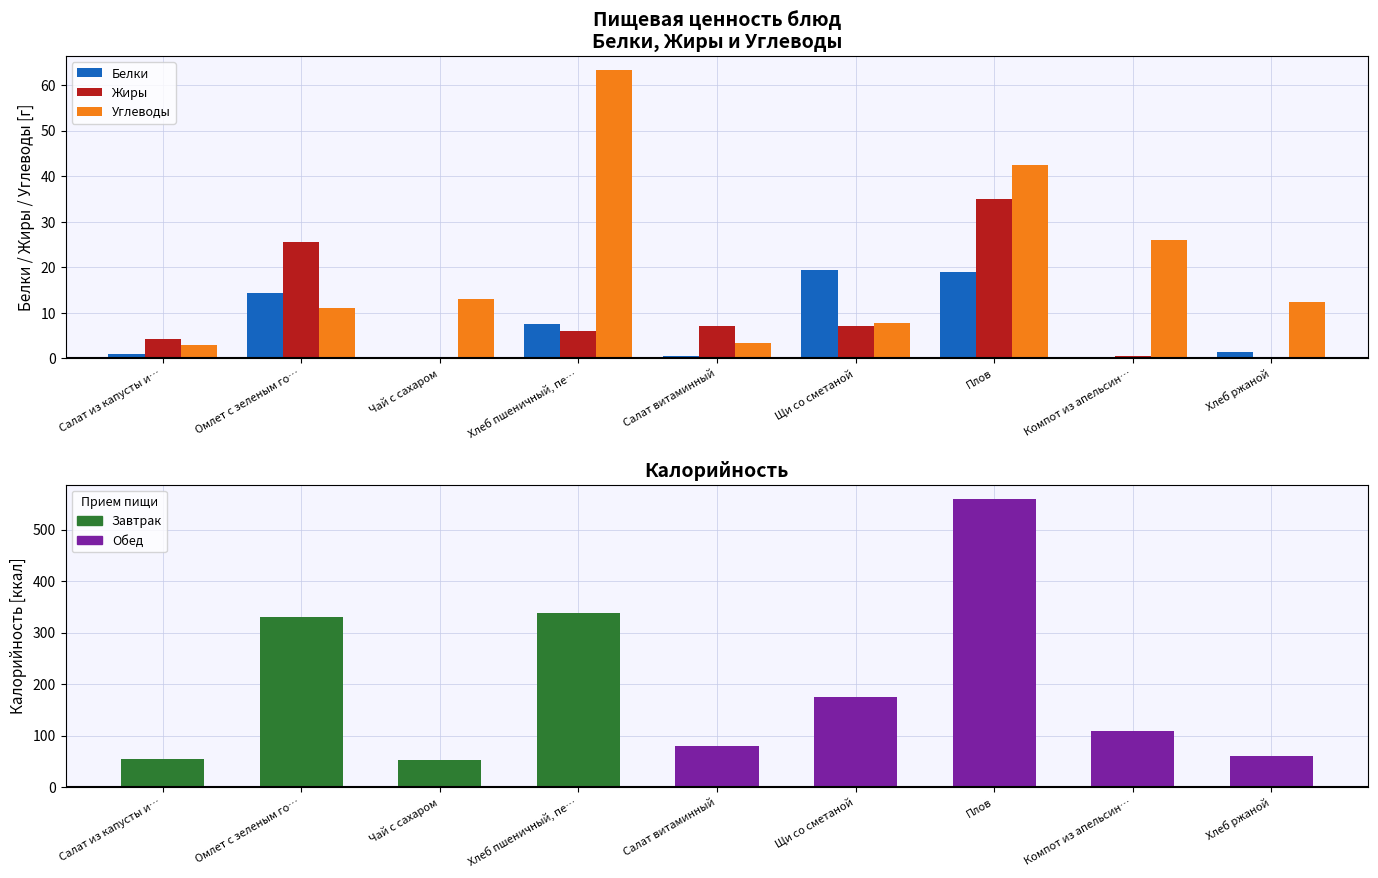

Does the chart contain any negative values?

No